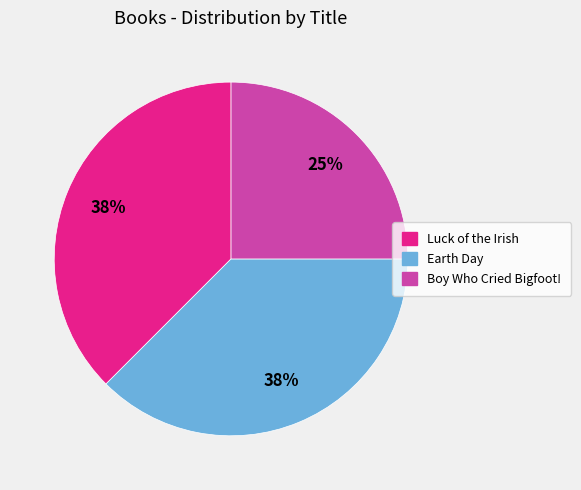

Count the number of slices in the pie.

3